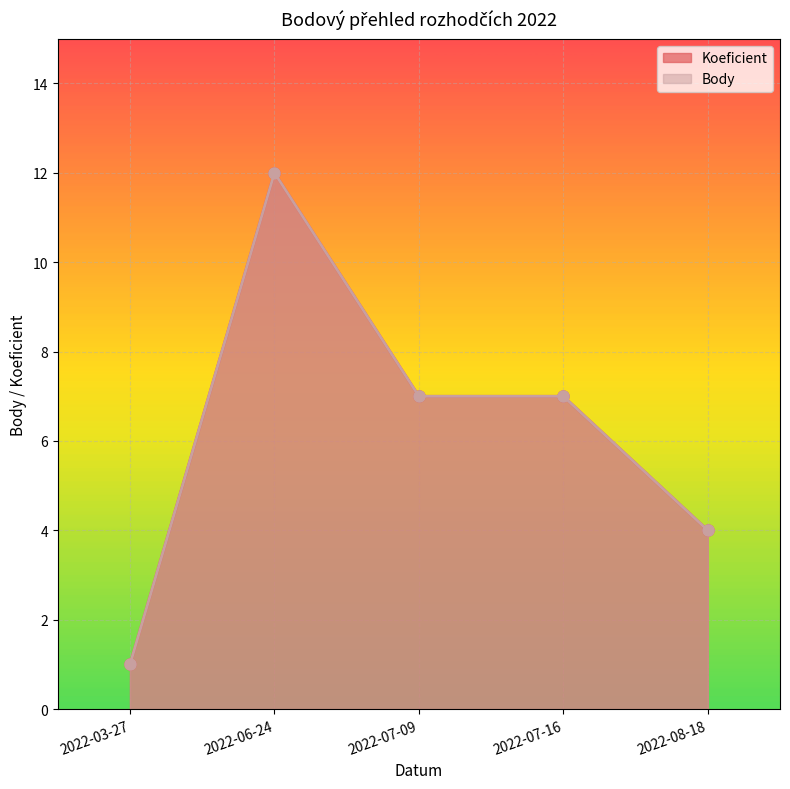

True or false: Body and Koeficient intersect in this chart.

False